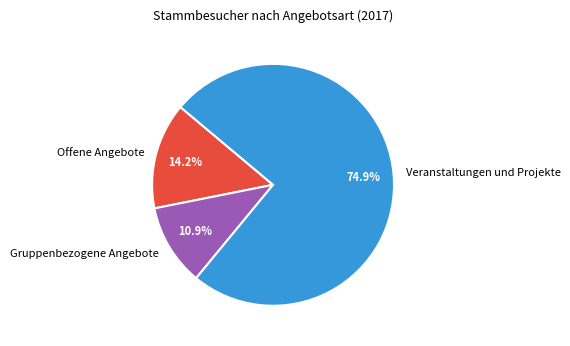

To the nearest percent, what percentage of the pie is Veranstaltungen und Projekte?

75%